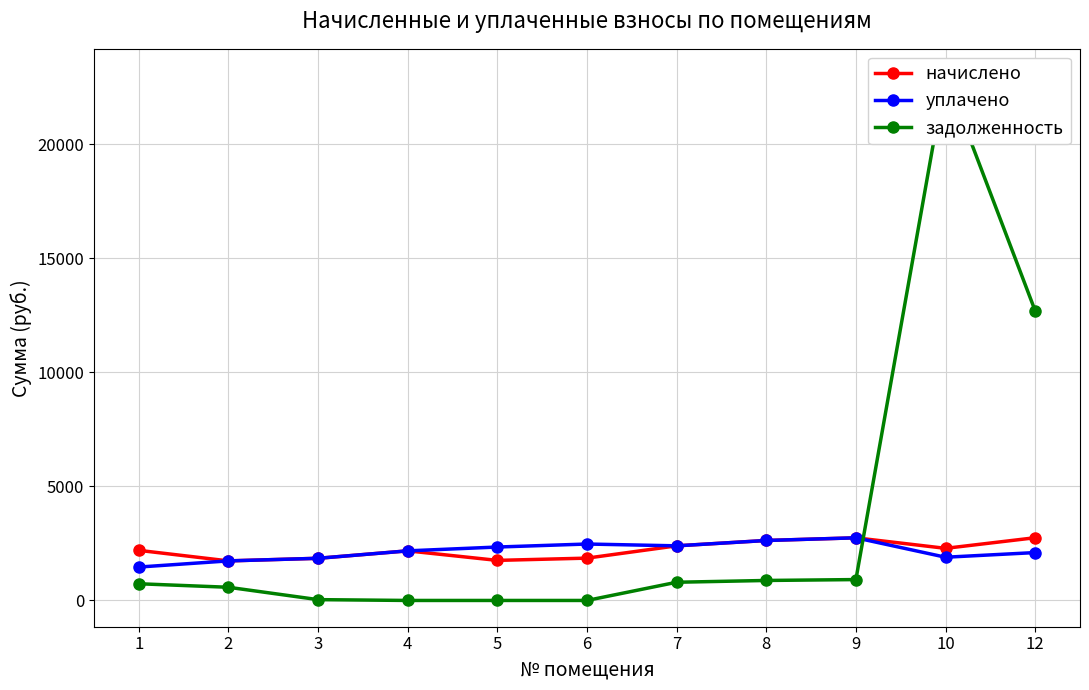

Which series has the largest total across all categories?

задолженность